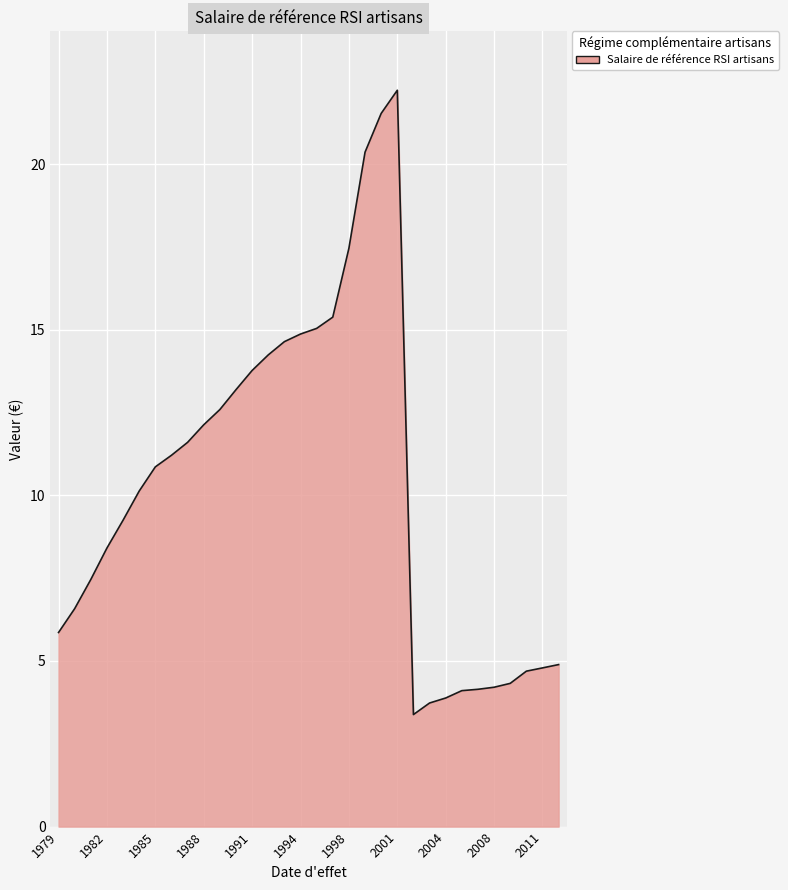

What is the smallest value displayed?

3.4